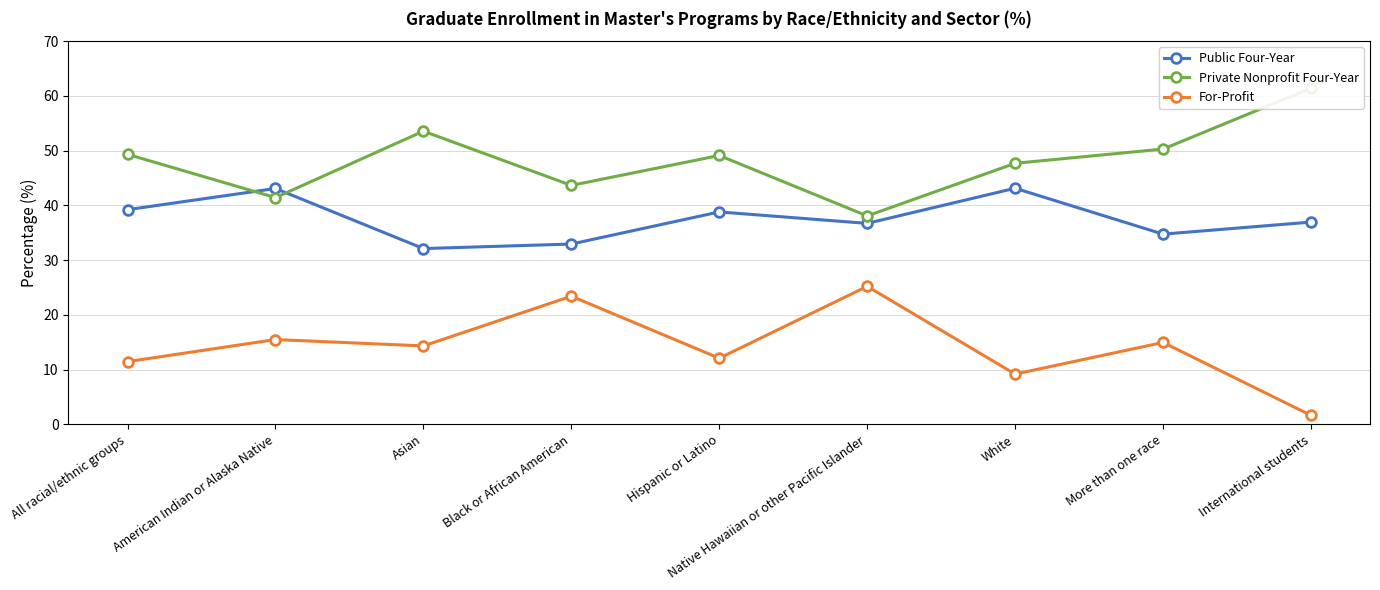

What is the maximum value shown in the chart?

61.4